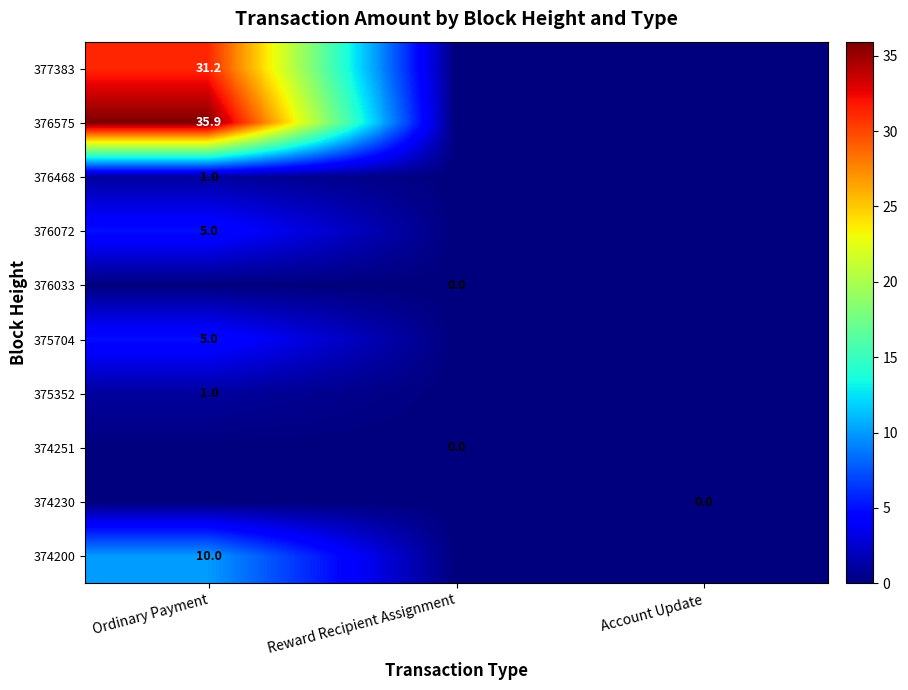

True or false: 377383 has a value of 46.7 at Ordinary Payment.

False